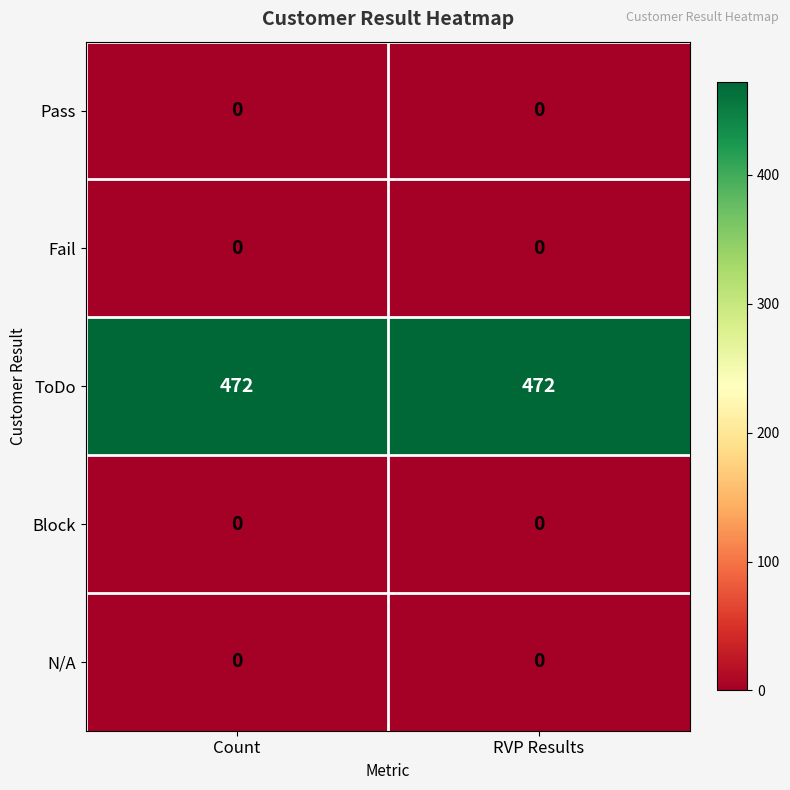

What is the sum of all ToDo values?

944